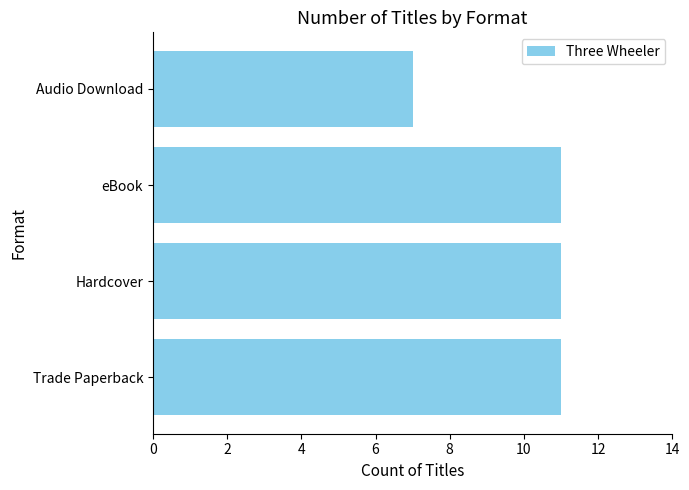

Approximately how many times larger is the value at Hardcover compared to Audio Download?

1.6